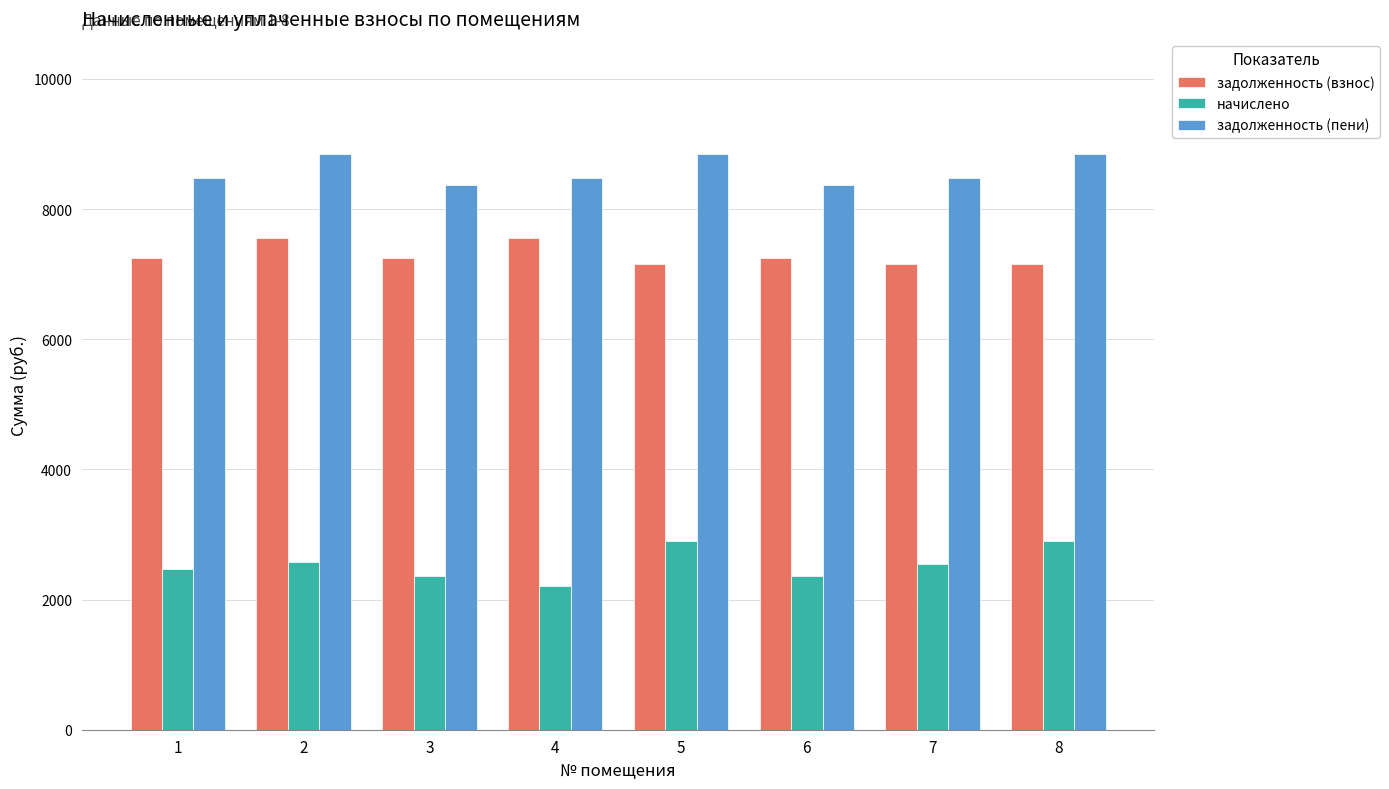

Count the number of categories in the chart.

8